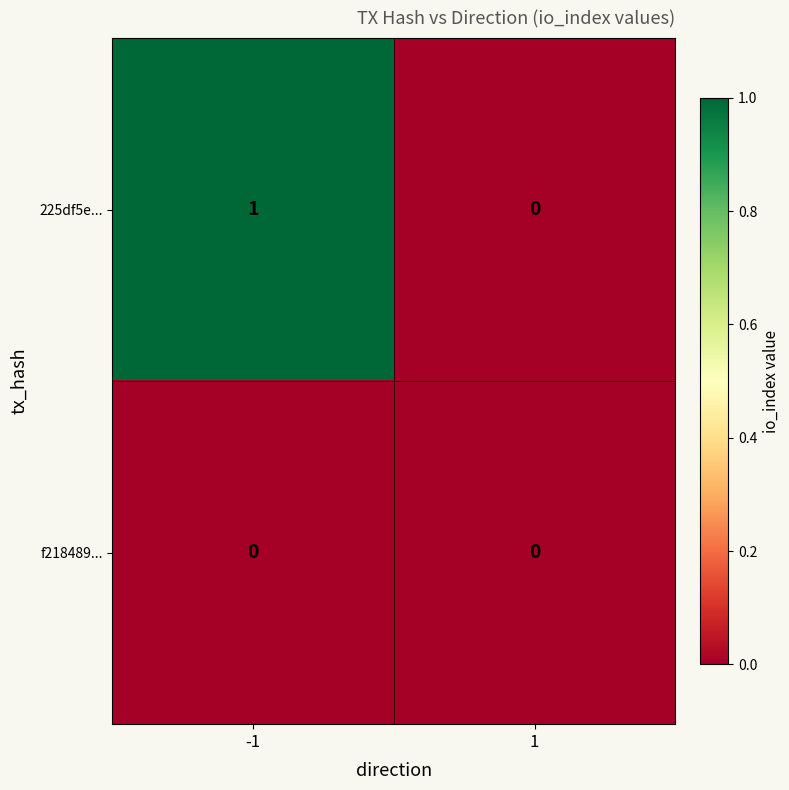

Which series has the widest spread of values?

225df5e...